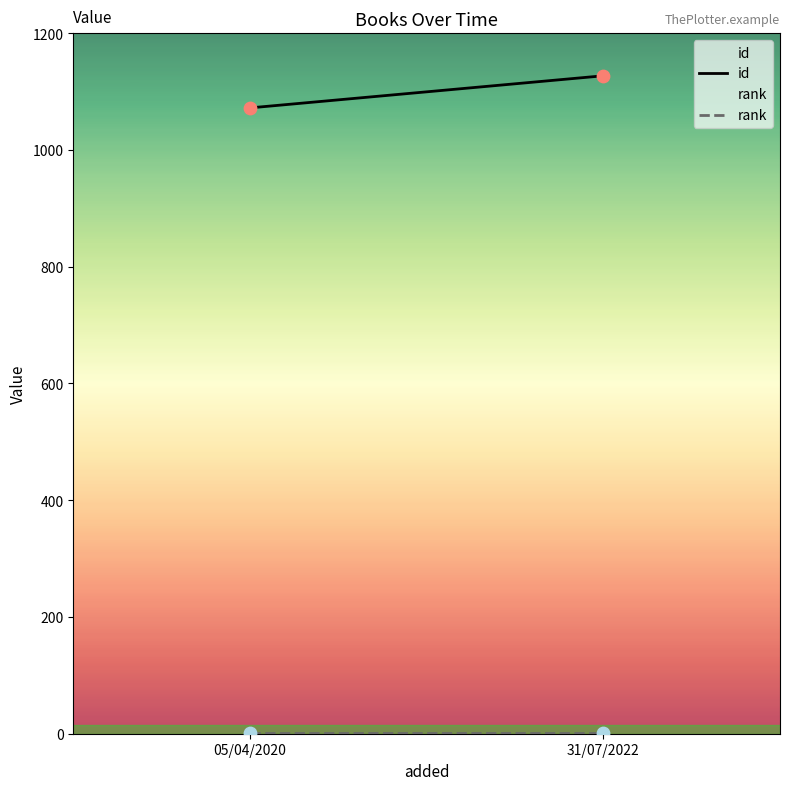

Which series contains the highest Y value?

id